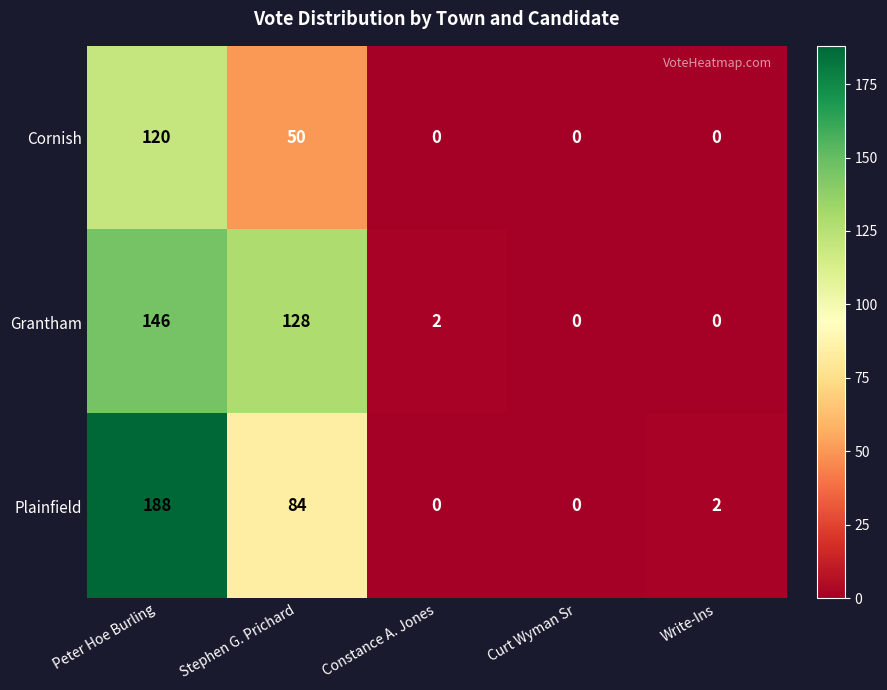

Reading left to right, extract all data points from this chart.

Cornish: 120	50	0	0	0
Grantham: 146	128	2	0	0
Plainfield: 188	84	0	0	2